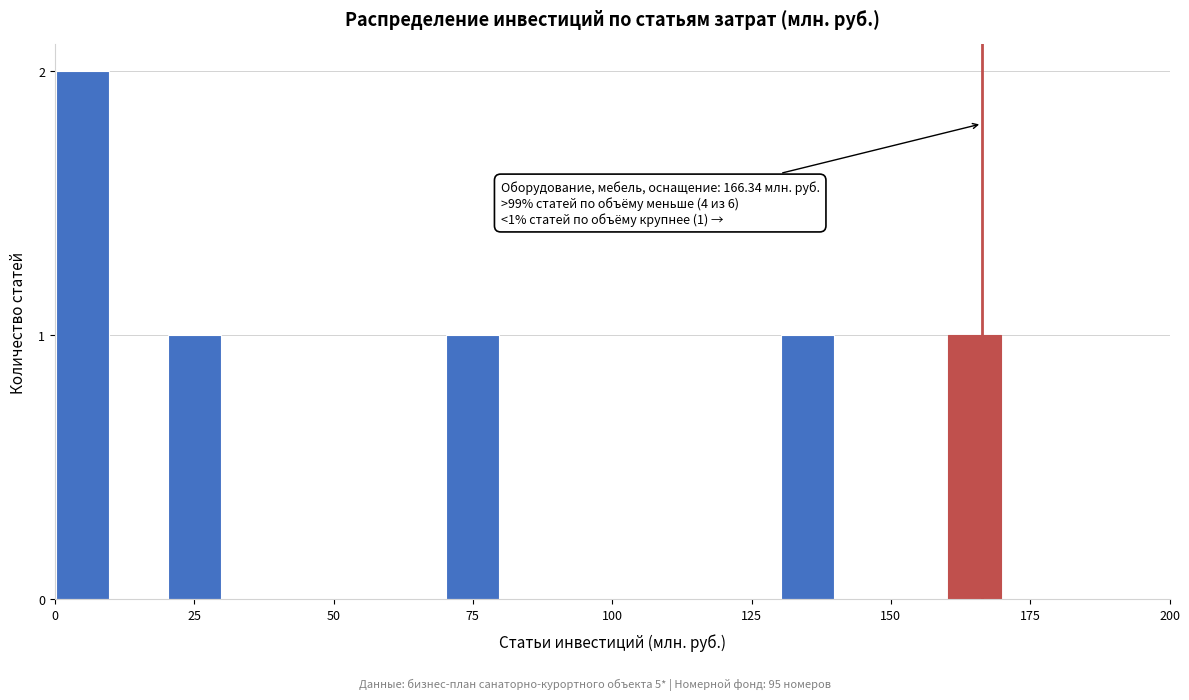

Read against the x-axis, roughly where is the centre of the tallest bar?

5